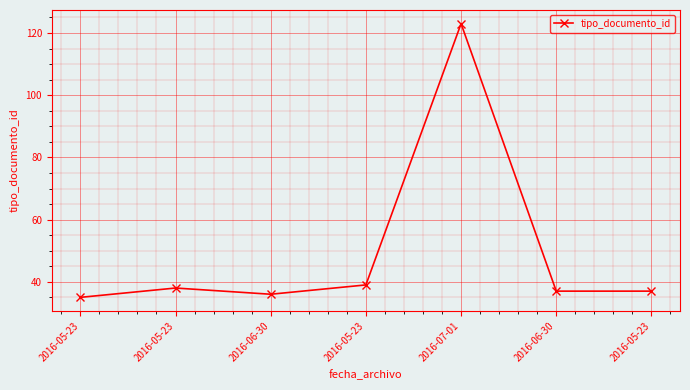

Which category has the lowest value across all series?

2016-05-23